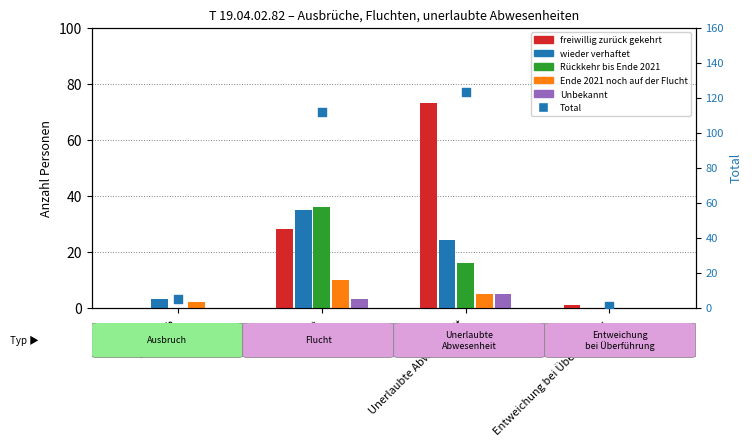

What are all the series names shown in the legend?

freiwillig zurück gekehrt, wieder verhaftet, Rückkehr bis Ende 2021, Ende 2021 noch auf der Flucht, Unbekannt, Total